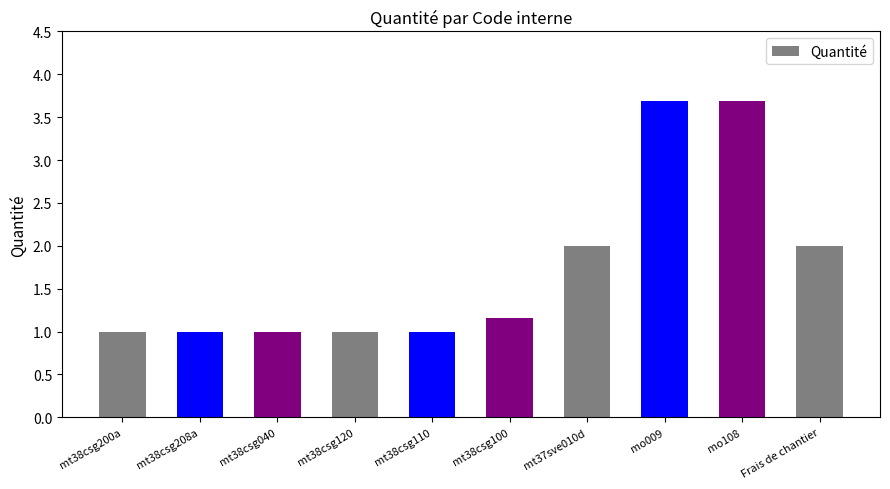

The value at mt38csg120 is 0.2. True or false?

False